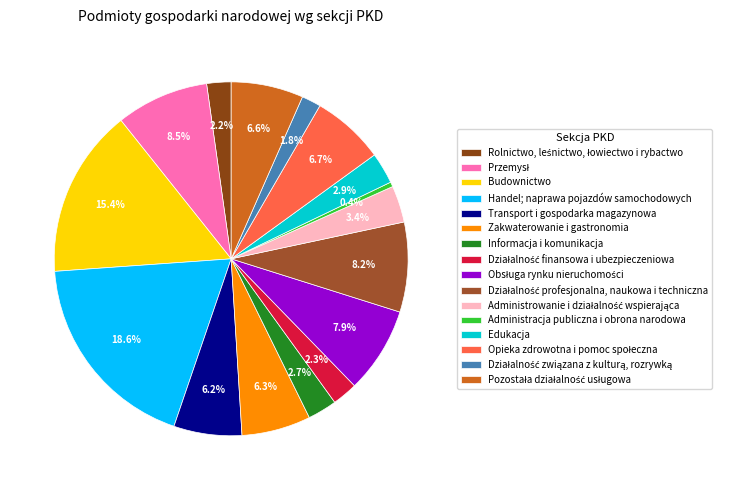

Is there any slice that represents more than half of the pie?

No